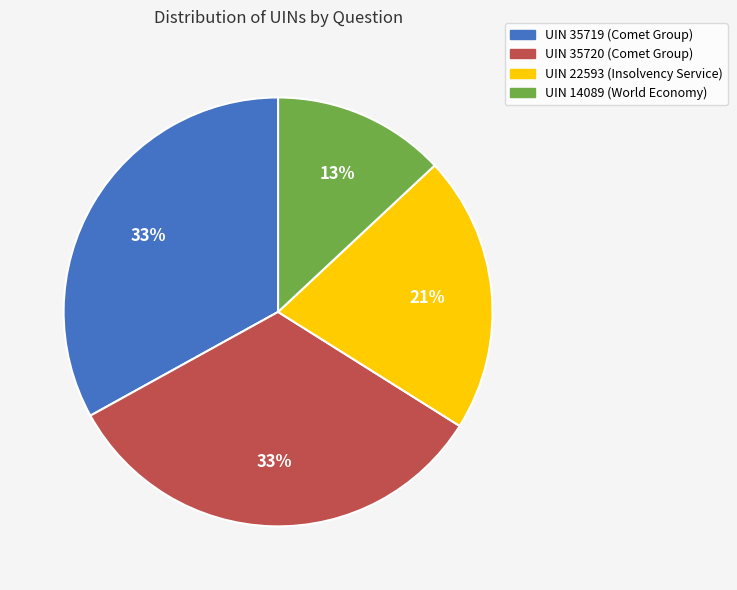

To the nearest percent, what is the difference between the largest and smallest slice percentages?

20%